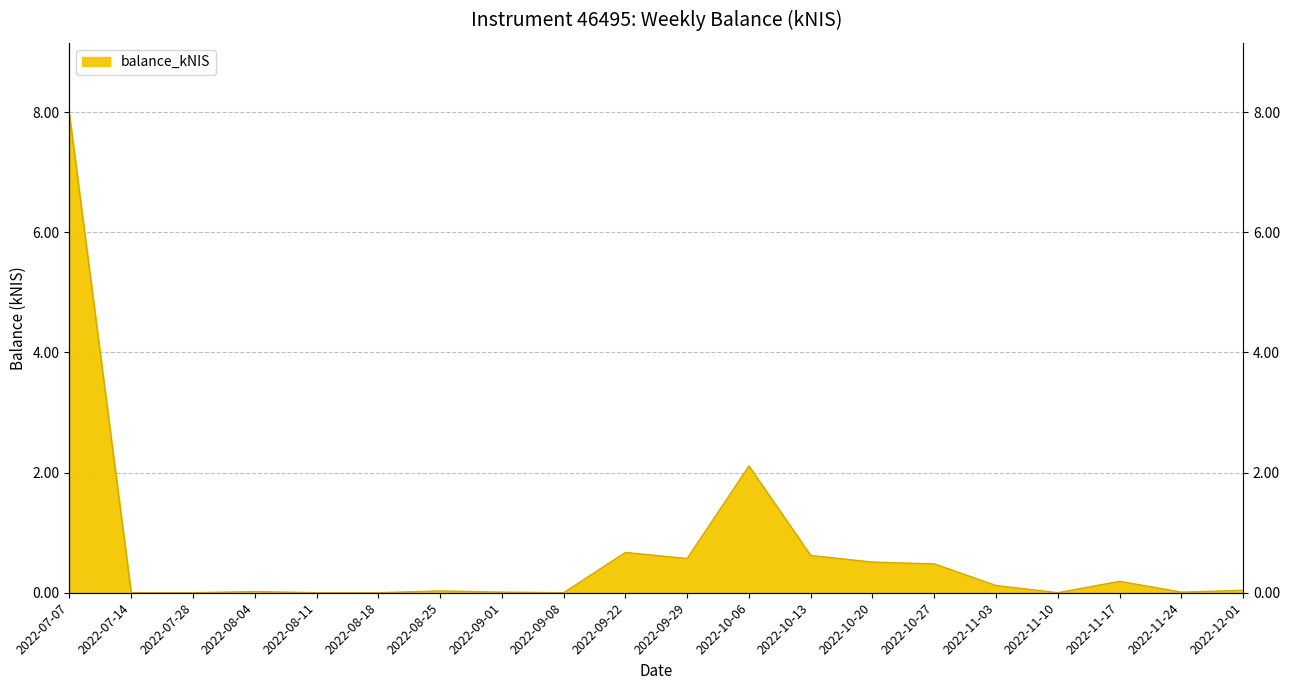

Count the number of values greater than 0.

14